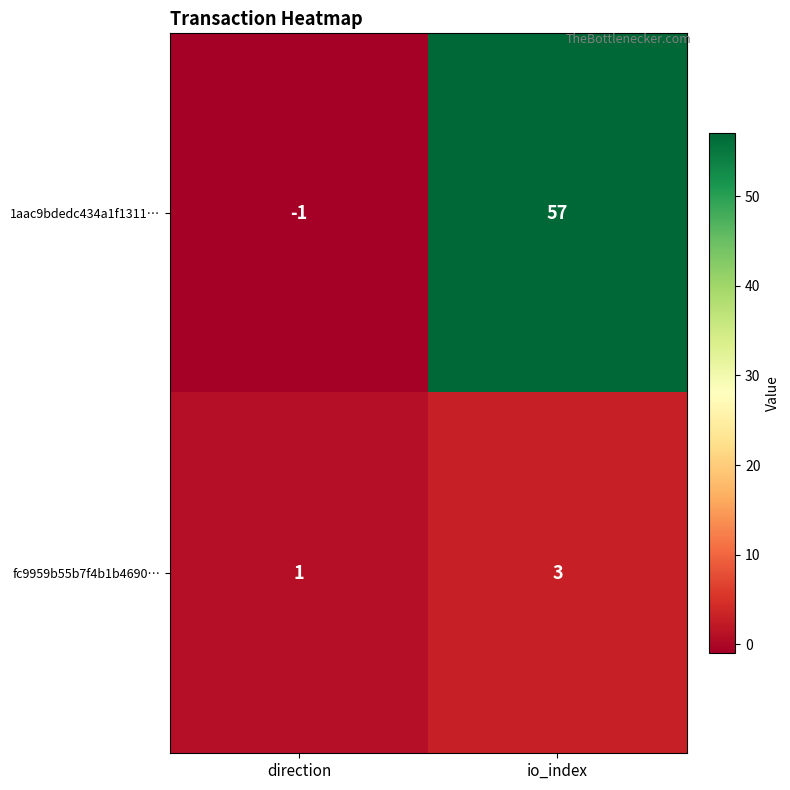

What is the difference between the 1aac9bdedc434a1f1311… values at io_index and direction?

58